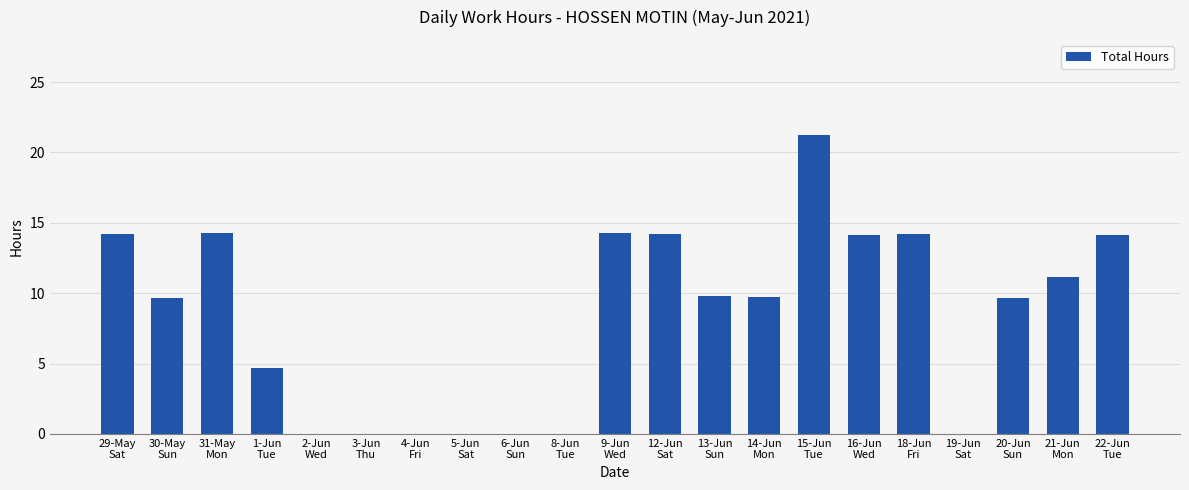

What is the maximum value shown in the chart?

21.2